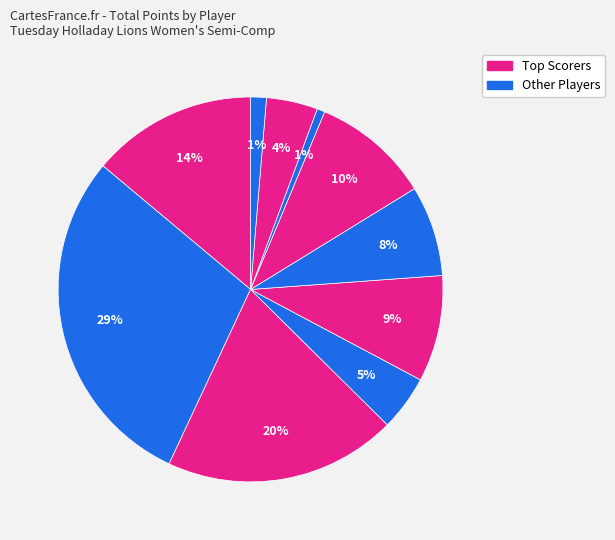

Does any single category account for the majority?

No